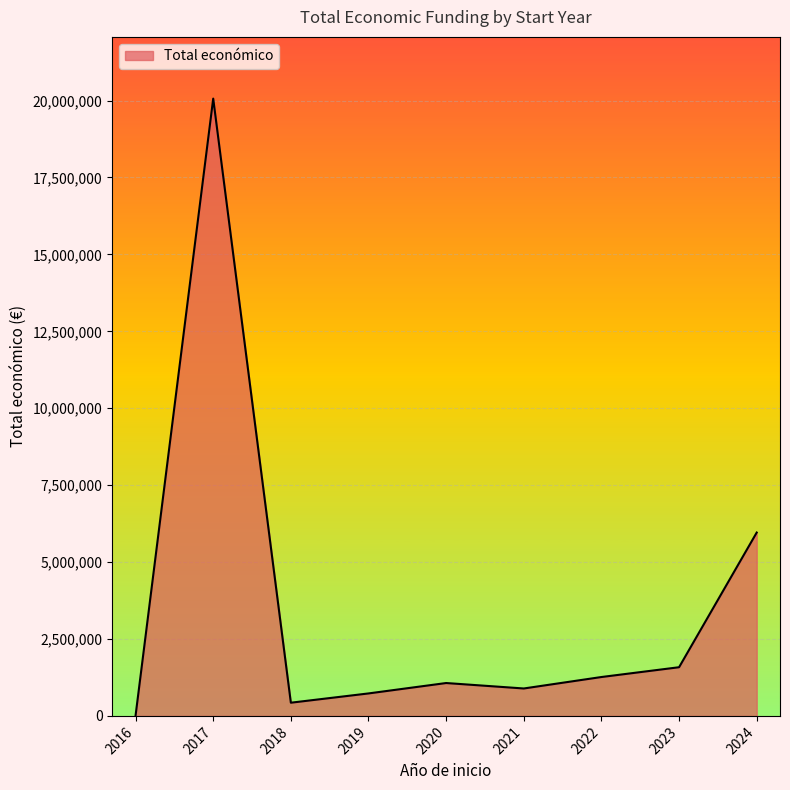

Which has a higher value, 2017 or 2023?

2017